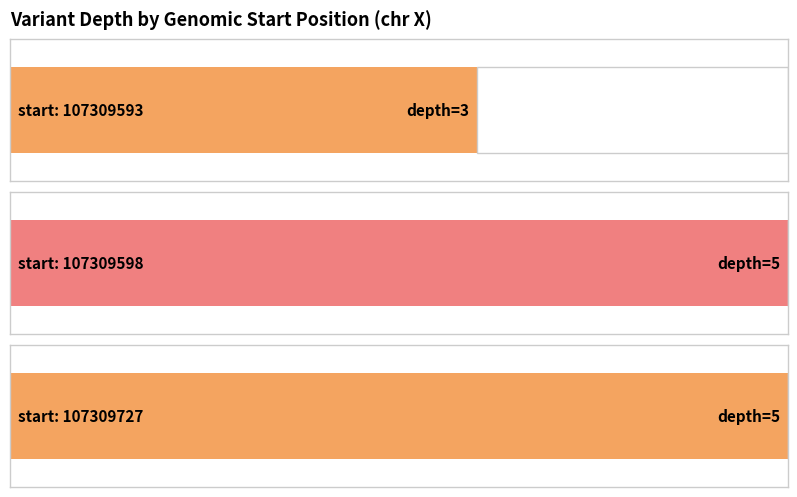

At which category does the chart reach its minimum across all series?

107309593